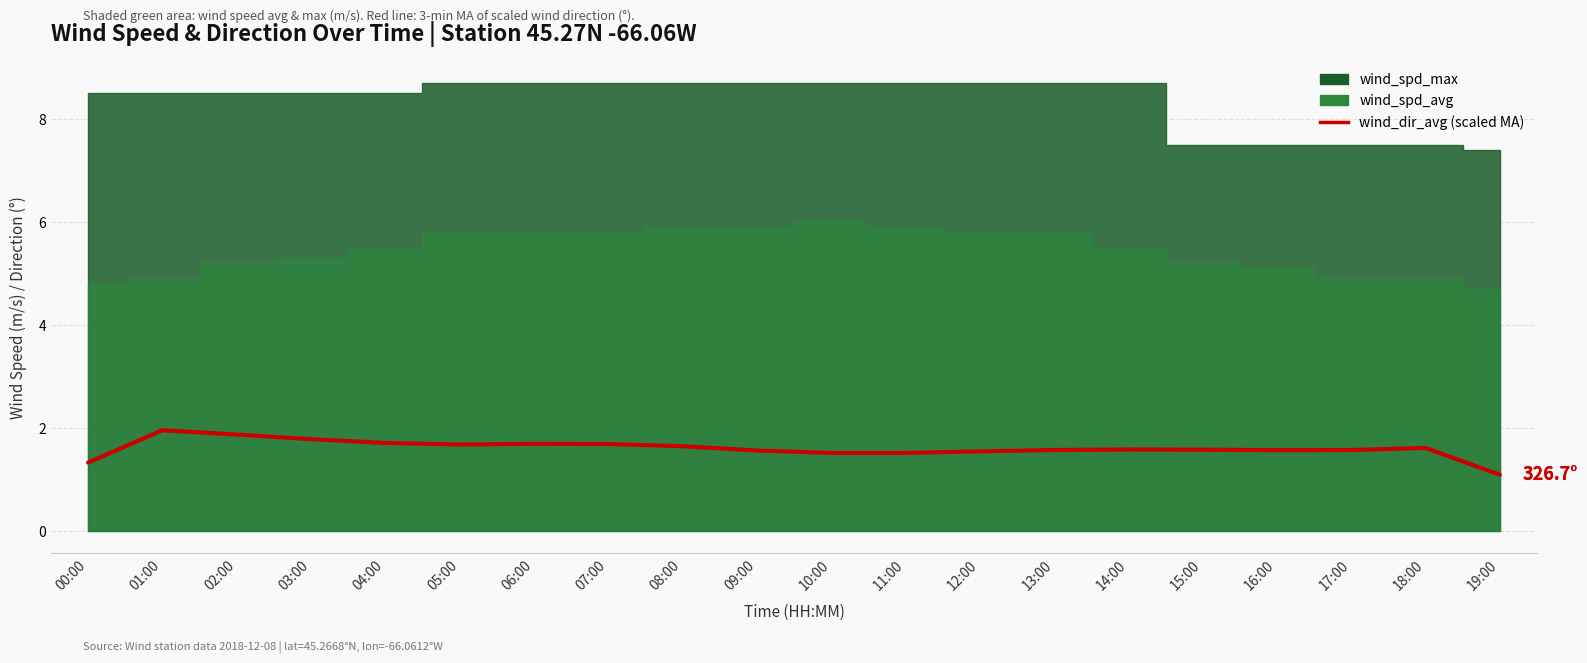

Reading left to right, list all the values displayed in this chart.

1.3	2.0	1.9	1.8	1.7	1.7	1.7	1.7	1.6	1.6	1.5	1.5	1.5	1.6	1.6	1.6	1.6	1.6	1.6	1.1